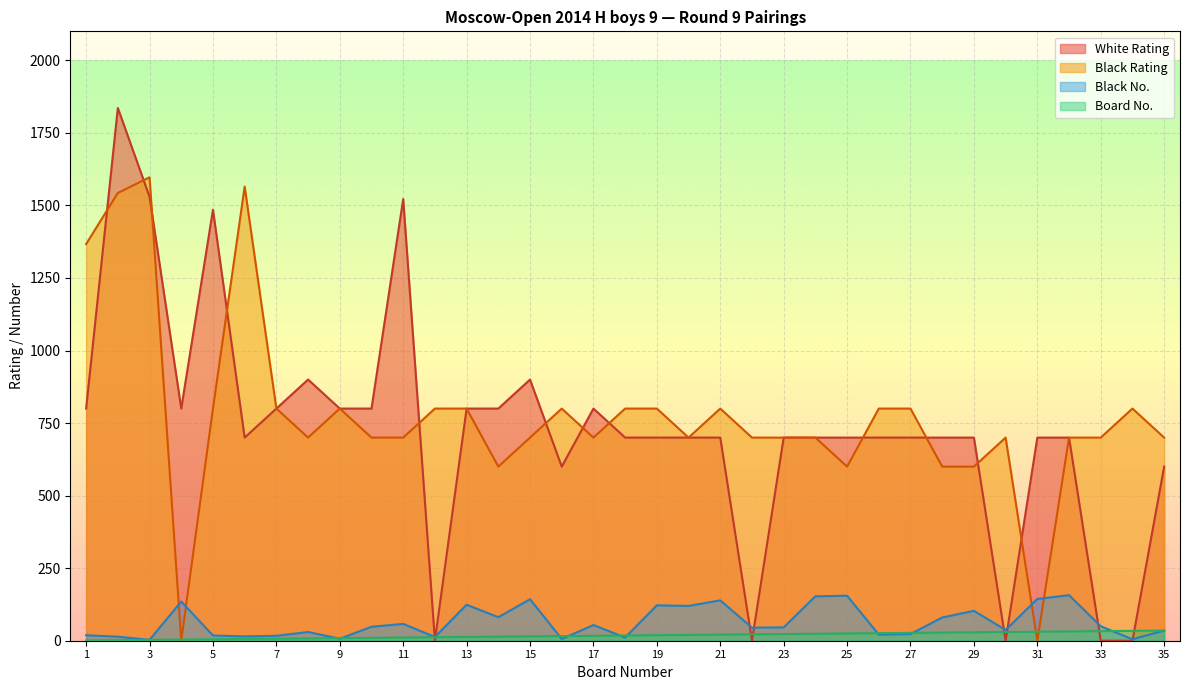

How many times do Black No. and Board No. cross each other?

9